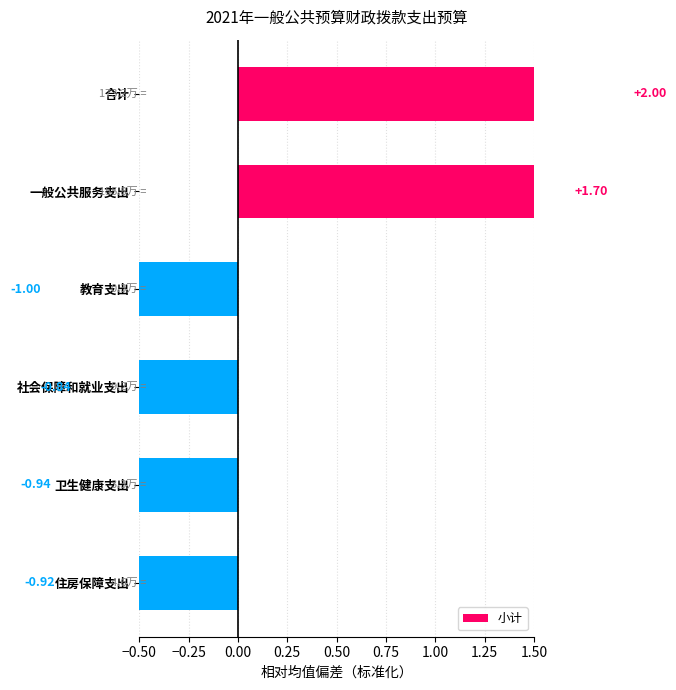

How many data points does each series have?

6